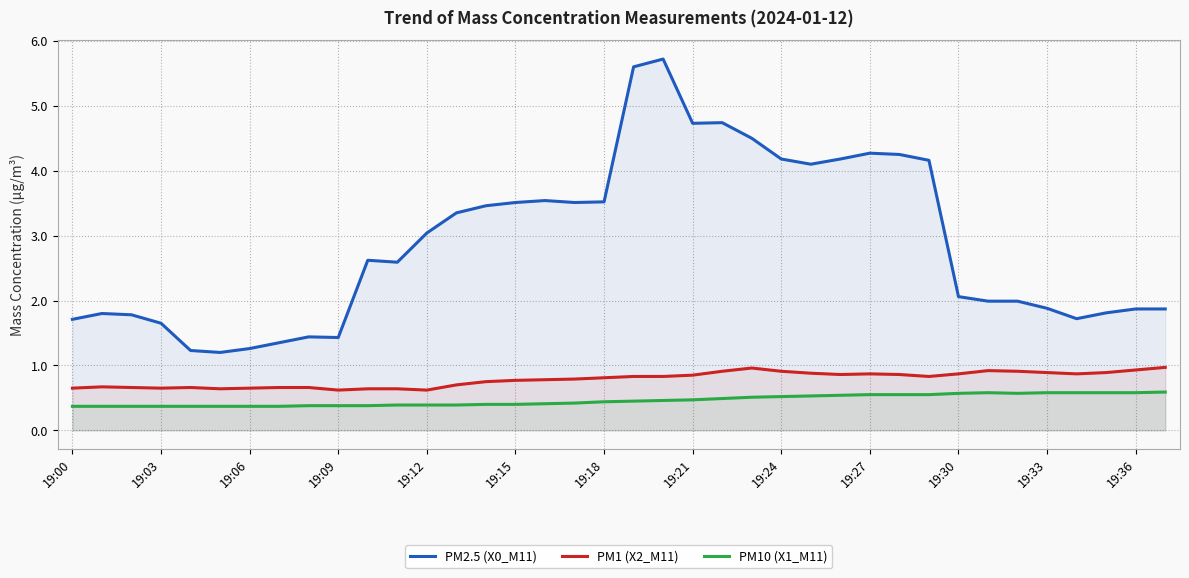

List the series in order of their peak value, lowest first.

PM10 (X1_M11), PM1 (X2_M11), PM2.5 (X0_M11)